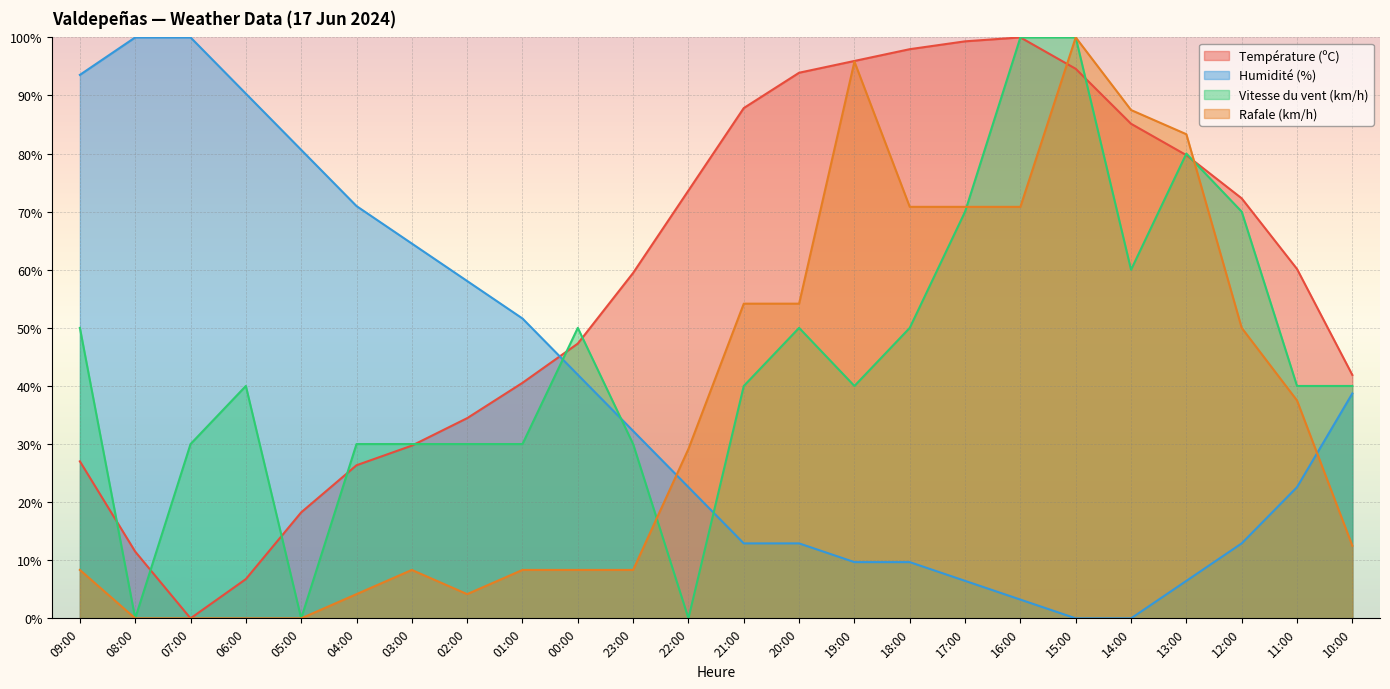

What are all the series names shown in the legend?

Température (ºC), Humidité (%), Vitesse du vent (km/h), Rafale (km/h)